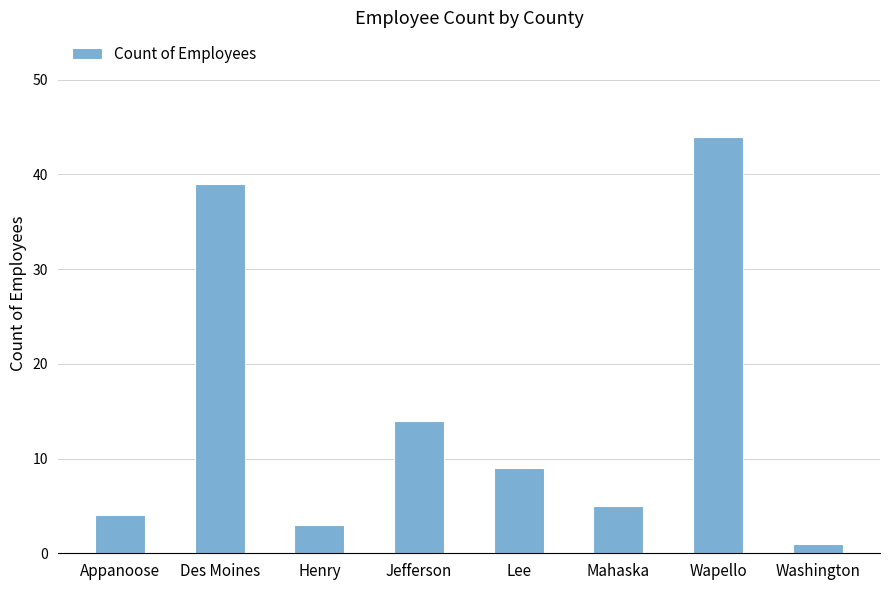

What is the sum of all values?

119